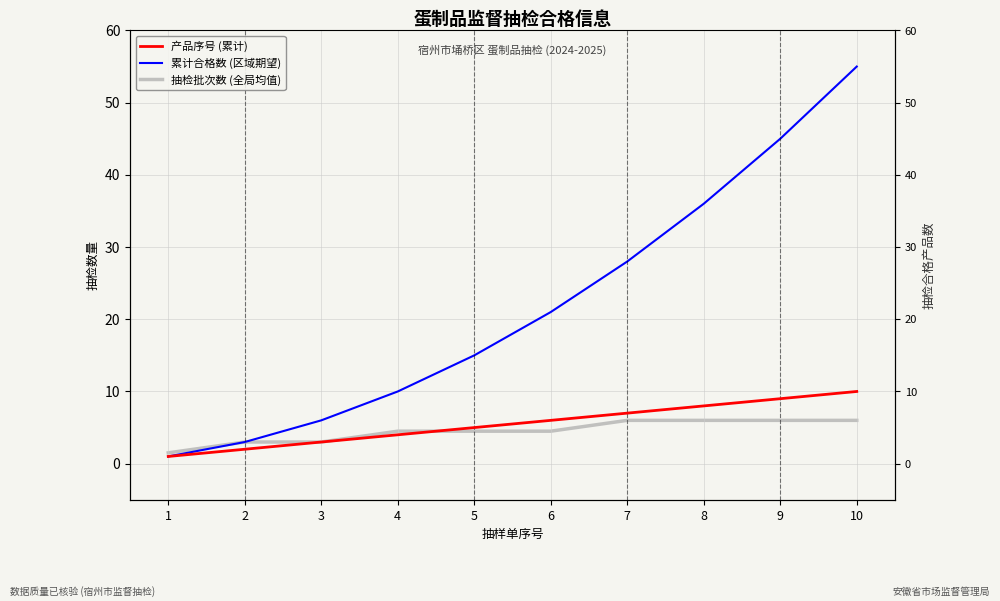

Reading left to right, extract all data points from this chart.

产品序号 (累计): 1.0	2.0	3.0	4.0	5.0	6.0	7.0	8.0	9.0	10.0
累计合格数 (区域期望): 1.0	3.0	6.0	10.0	15.0	21.0	28.0	36.0	45.0	55.0
抽检批次数 (全局均值): 1.5	3.0	3.0	4.5	4.5	4.5	6.0	6.0	6.0	6.0